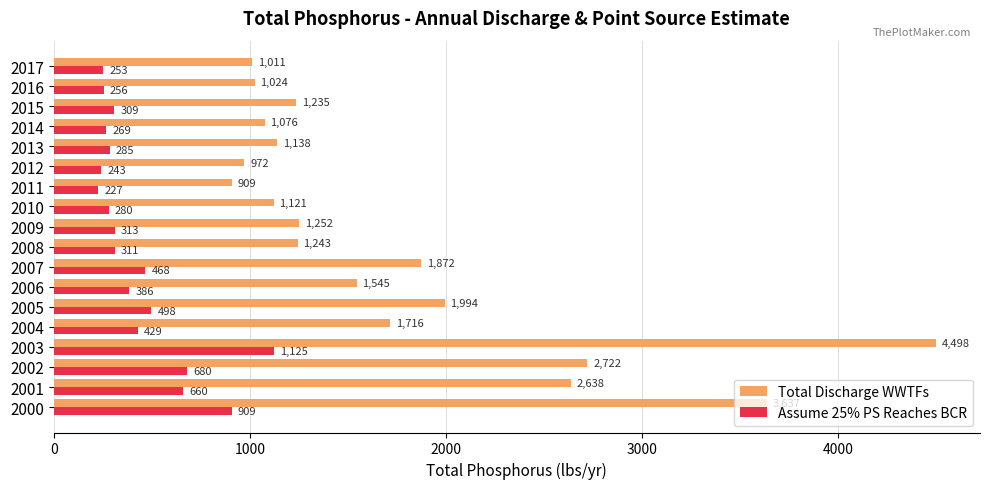

What is the lowest value of the Assume 25% PS Reaches BCR series?

227.3